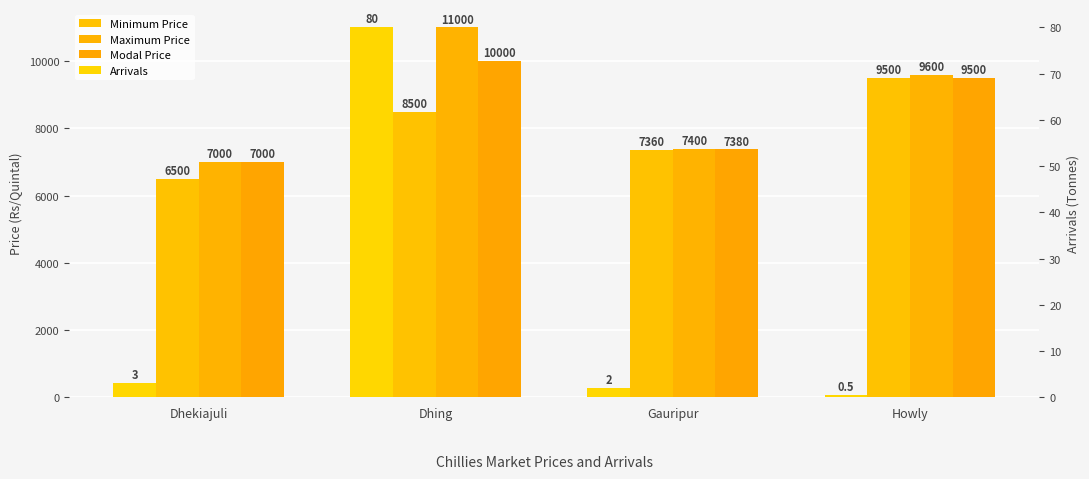

Reading left to right, extract all data points from this chart.

Minimum Price: Dhekiajuli=6500.0	Dhing=8500.0	Gauripur=7360.0	Howly=9500.0
Maximum Price: Dhekiajuli=7000.0	Dhing=11000.0	Gauripur=7400.0	Howly=9600.0
Modal Price: Dhekiajuli=7000.0	Dhing=10000.0	Gauripur=7380.0	Howly=9500.0
Arrivals: Dhekiajuli=3.0	Dhing=80.0	Gauripur=2.0	Howly=0.5